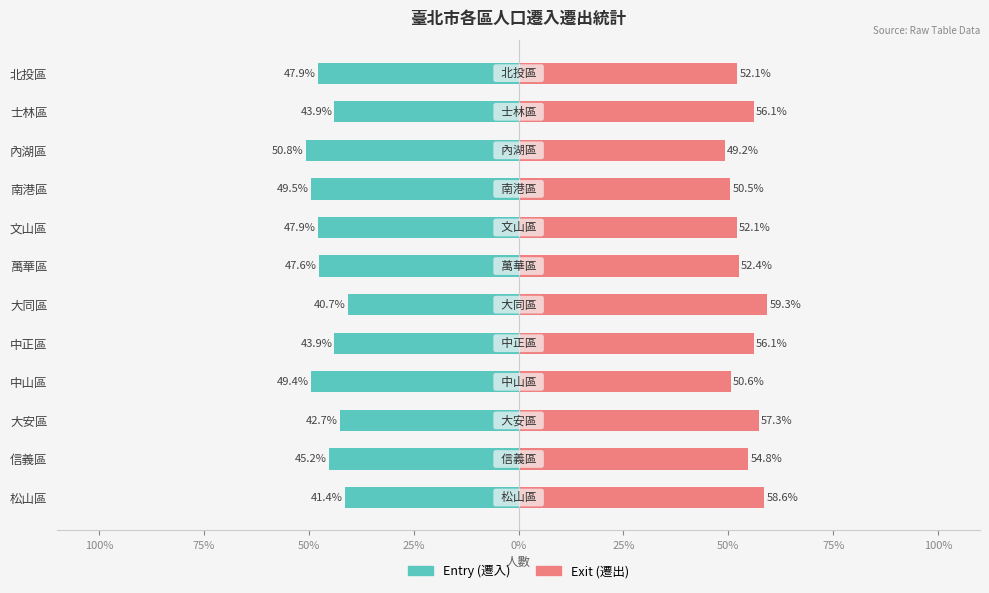

Reading right to left, what are all the values shown in this chart?

ENTRY_P_CNT: -47.9	-43.9	-50.8	-49.5	-47.9	-47.6	-40.7	-43.9	-49.4	-42.7	-45.2	-41.4
EXIT_P_CNT: 52.1	56.1	49.2	50.5	52.1	52.4	59.3	56.1	50.6	57.3	54.8	58.6